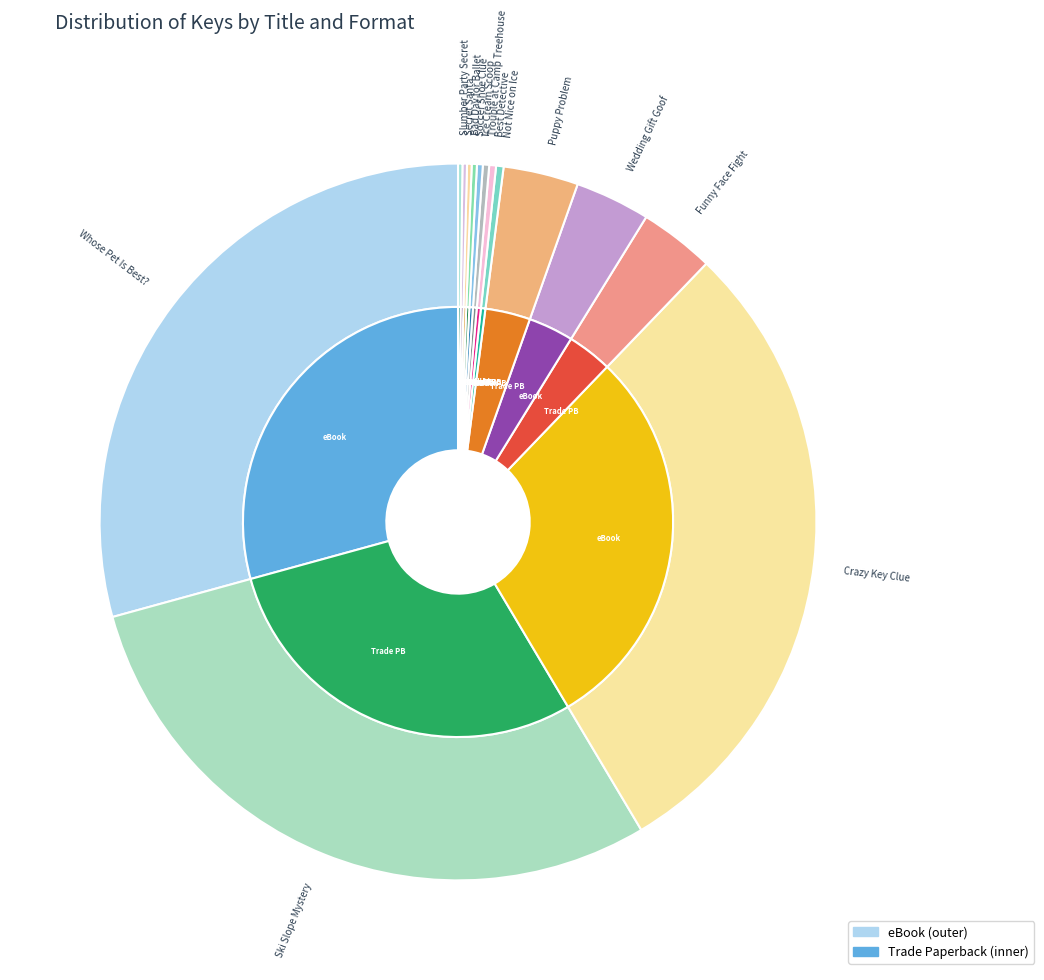

What is the change in value from Not Nice on Ice to Ice Cream Scoop?

-1744